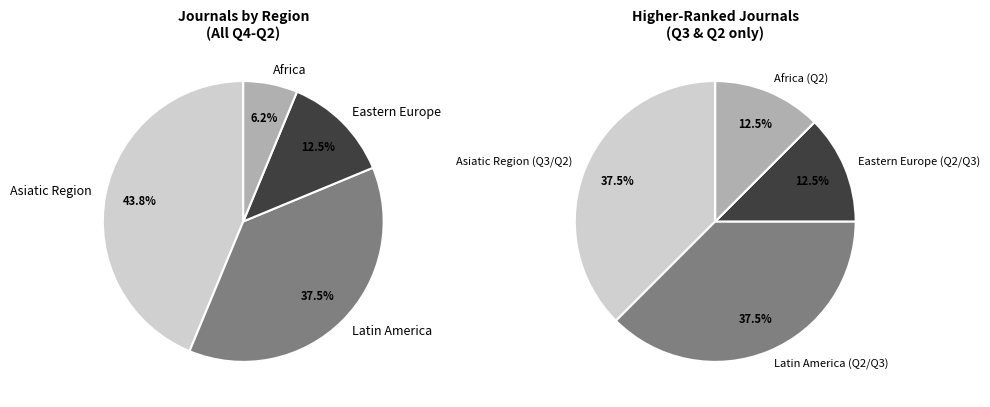

Count the number of slices in the pie.

4